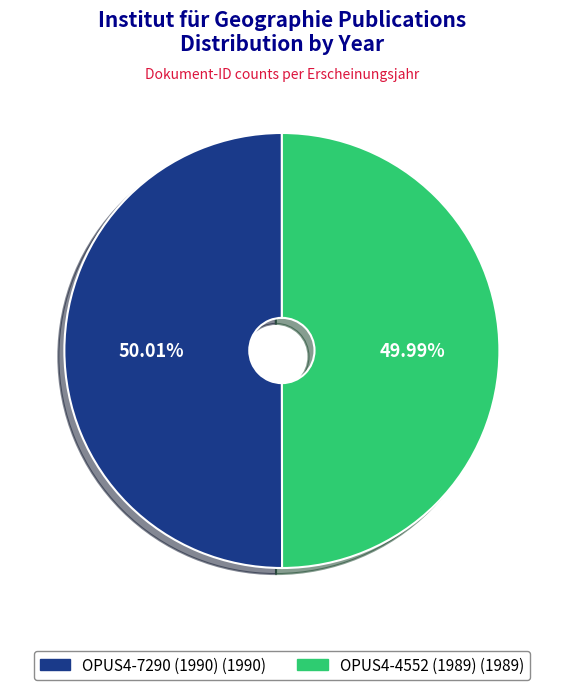

Does any single category account for the majority?

Yes